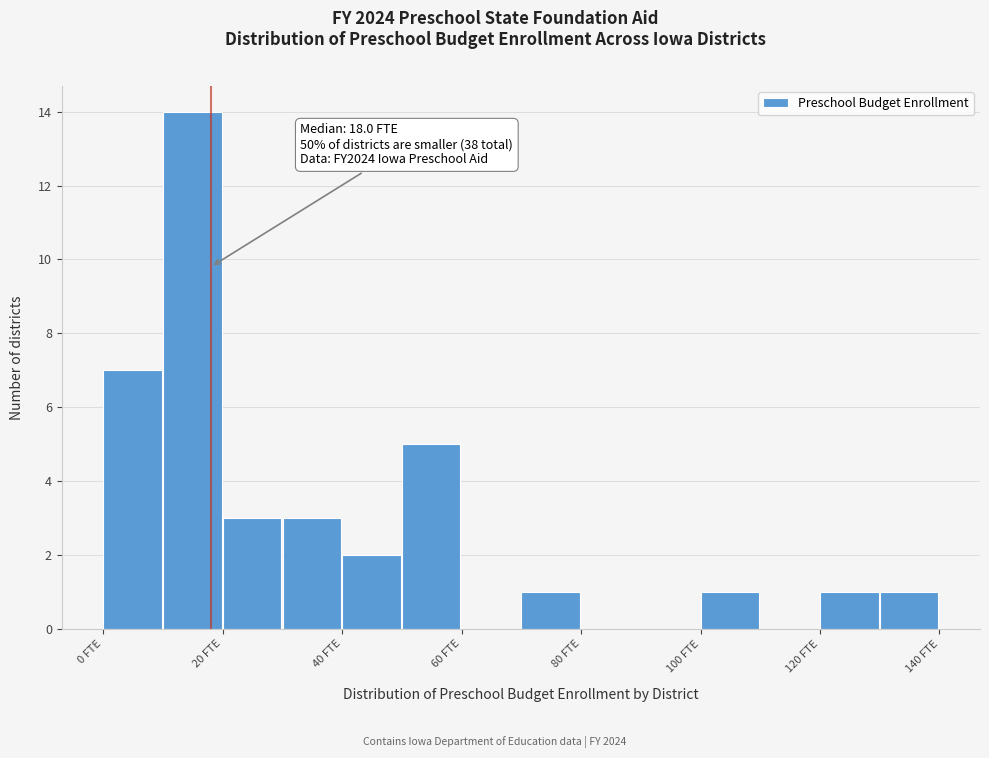

Over which range of the x-axis is the bar tallest?

10 to 20